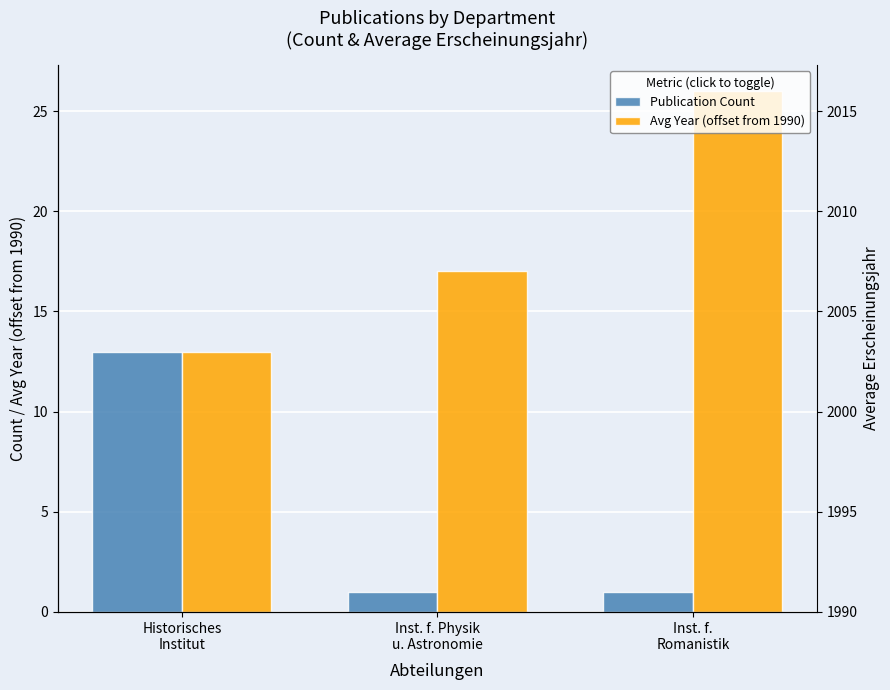

Does the chart contain any negative values?

No